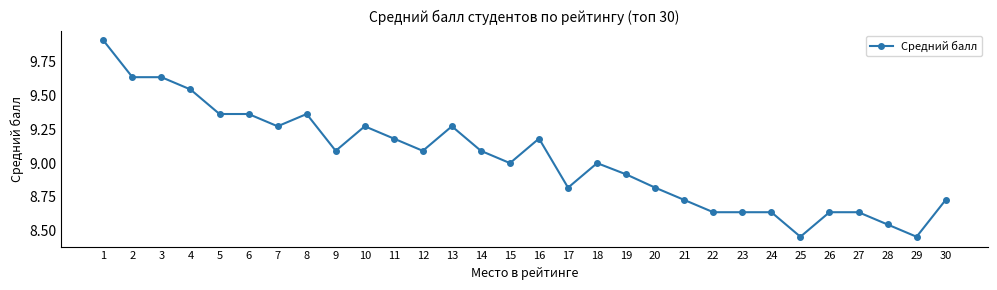

What is the greatest value displayed?

9.9